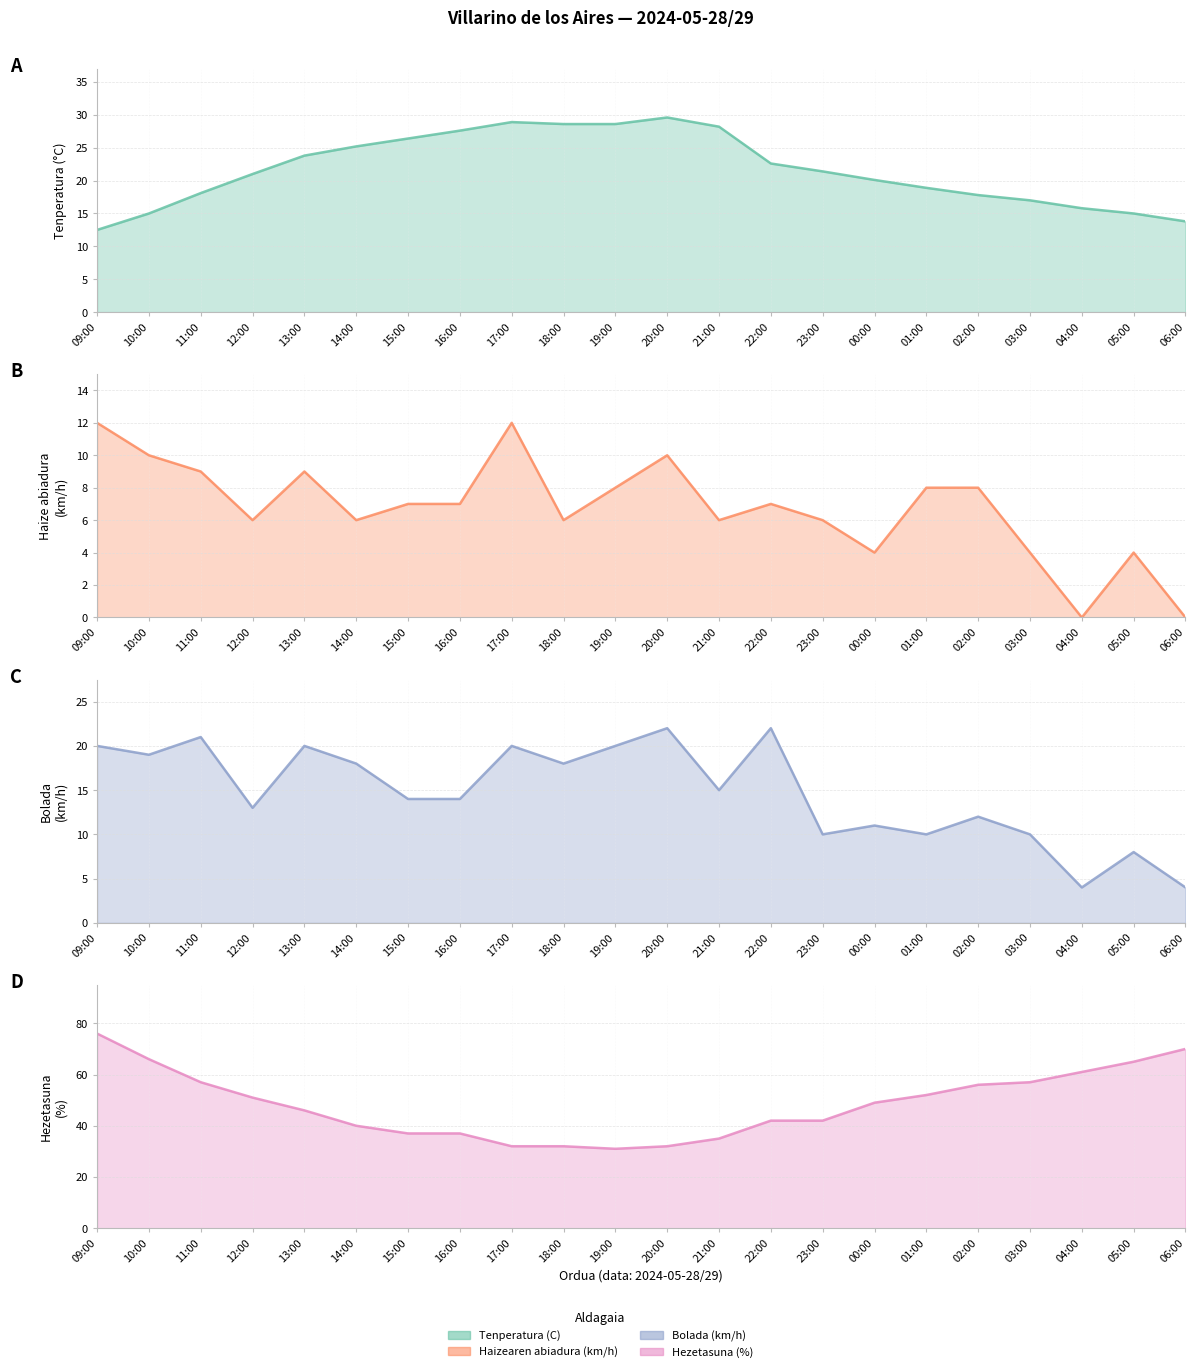

What is the greatest value displayed?

76.0